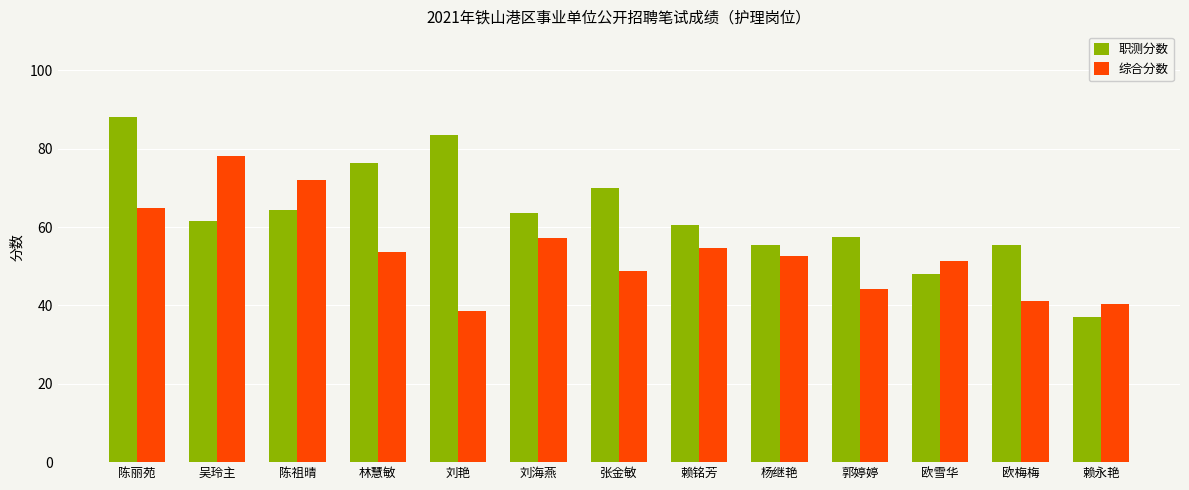

Where is 职测分数 nearest to the value 62?

吴玲主